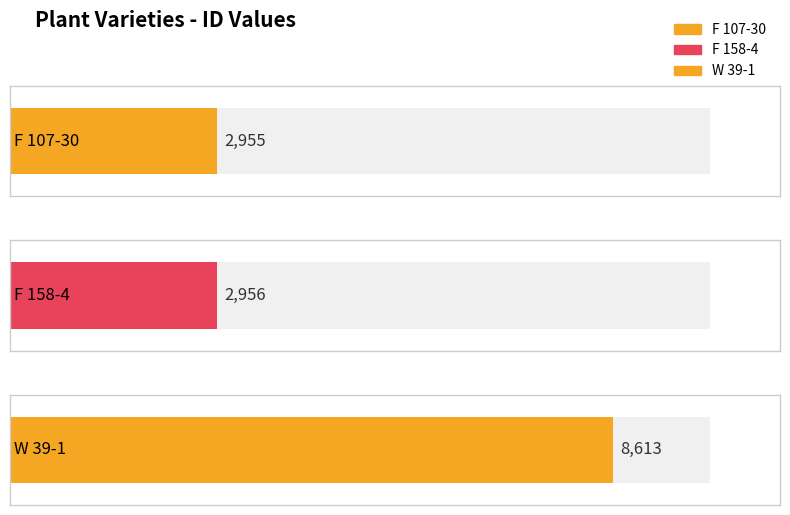

Reading right to left, extract all data points from this chart.

W 39-1=8613	F 158-4=2956	F 107-30=2955